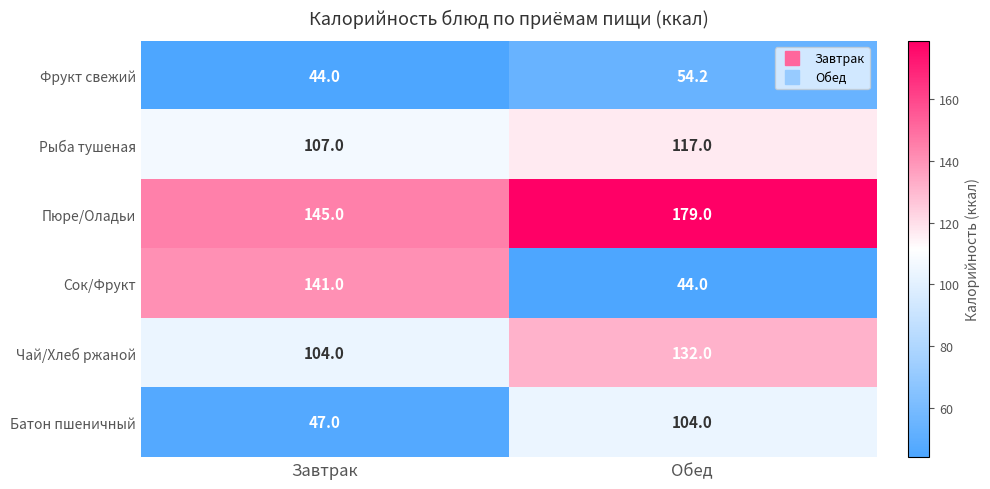

Is it true that Чай/Хлеб ржаной equals 160.2 at Завтрак?

False